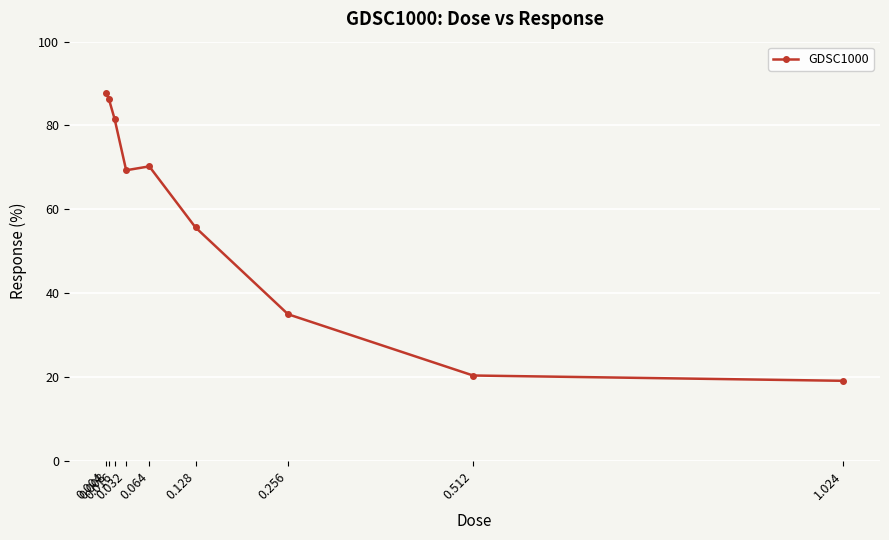

Which has a higher value, 0.008 or 0.064?

0.008